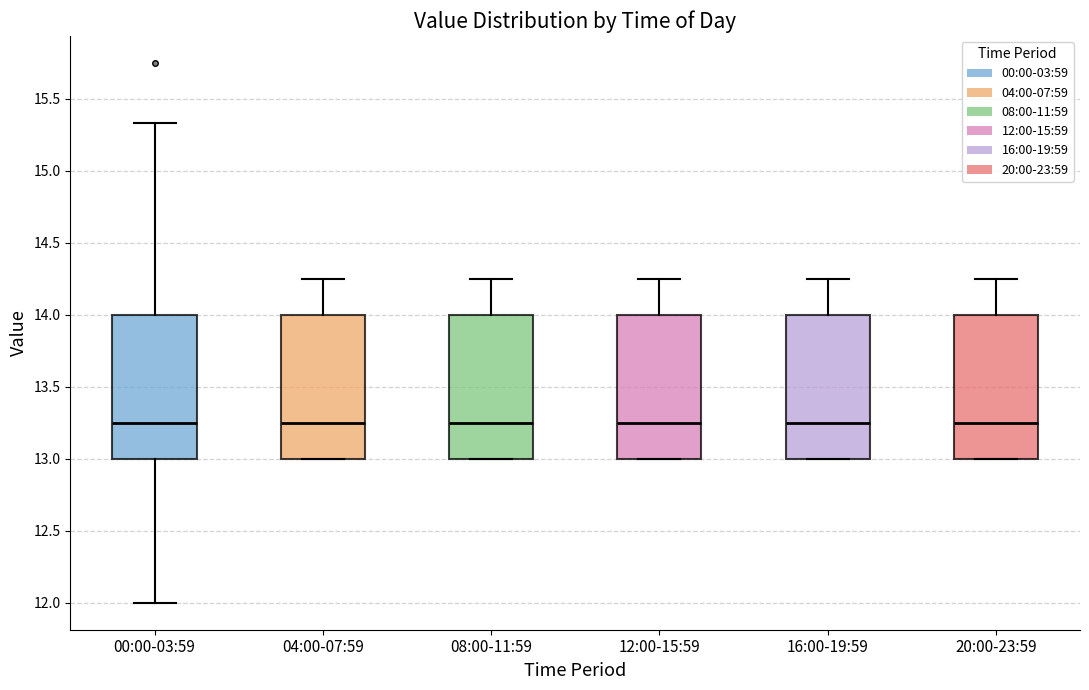

Reading left to right, transcribe this box plot: for each box, give where its median line is, the range the box spans, and where its two whiskers end, as read against the y-axis. The values are not printed on the chart, so give them approximately, as read against the axis.

00:00-03:59: median 13.25, box 13.00 to 14.00, whiskers 12.00 to 15.35
04:00-07:59: median 13.25, box 13.00 to 14.00, whiskers 13.00 to 14.25
08:00-11:59: median 13.25, box 13.00 to 14.00, whiskers 13.00 to 14.25
12:00-15:59: median 13.25, box 13.00 to 14.00, whiskers 13.00 to 14.25
16:00-19:59: median 13.25, box 13.00 to 14.00, whiskers 13.00 to 14.25
20:00-23:59: median 13.25, box 13.00 to 14.00, whiskers 13.00 to 14.25